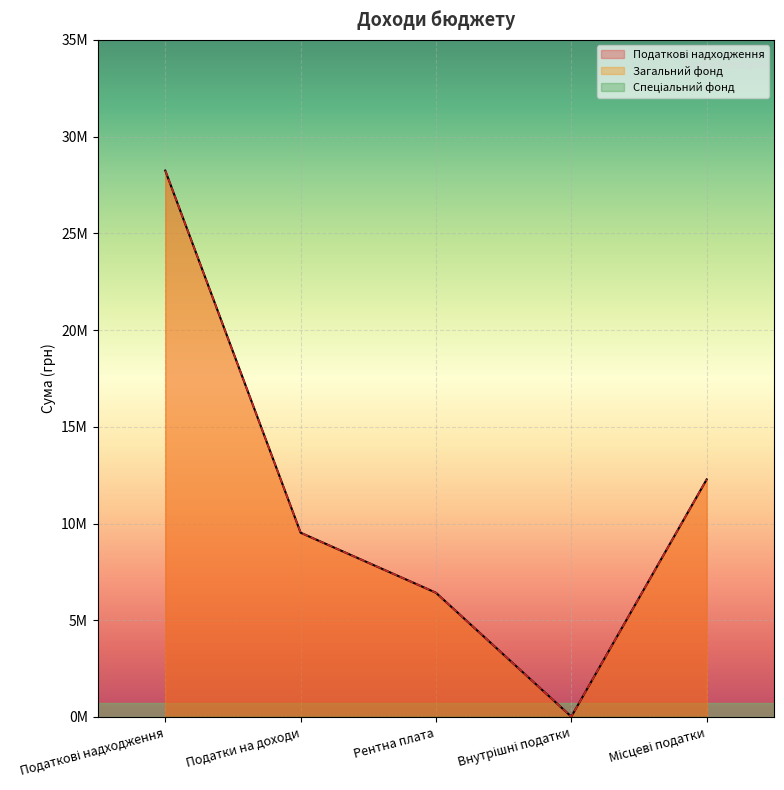

Which series has the largest total across all categories?

Податкові надходження